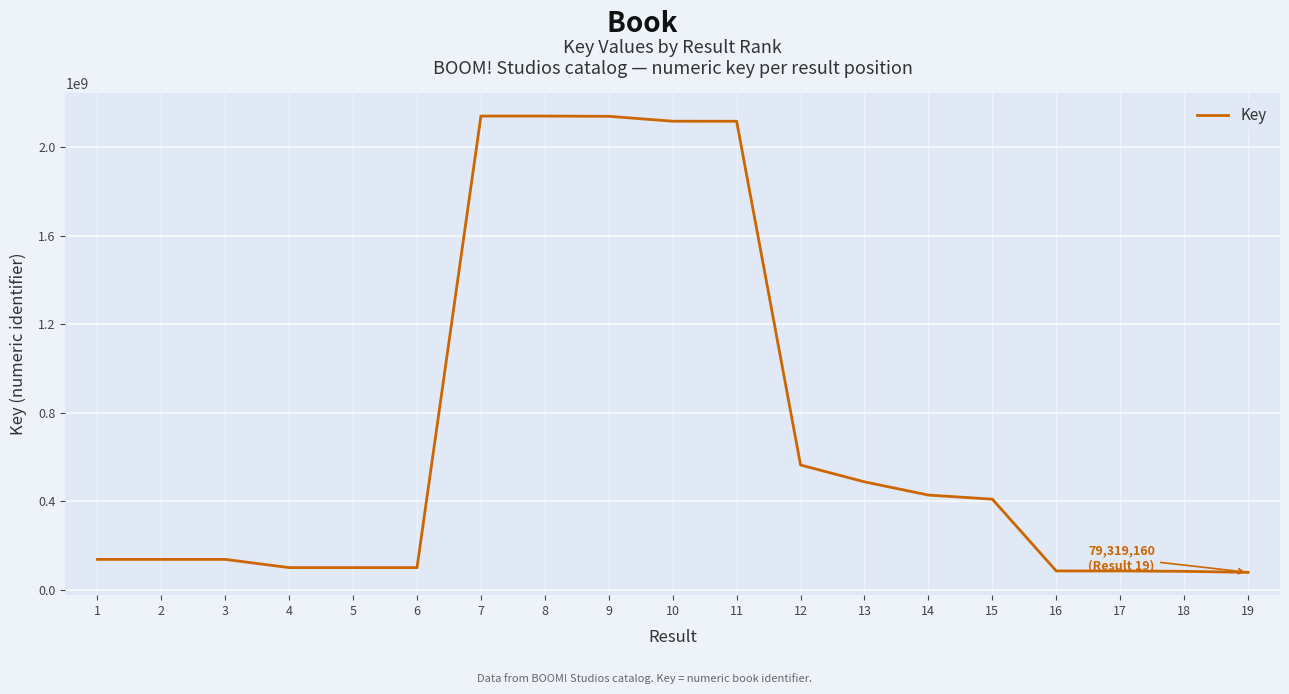

The value at 8 is 2140819420. True or false?

True